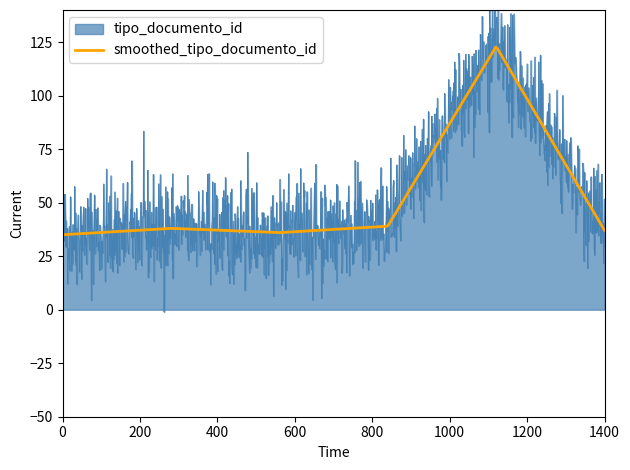

Reading right to left, list all the values displayed in this chart.

37	123	39	36	38	35